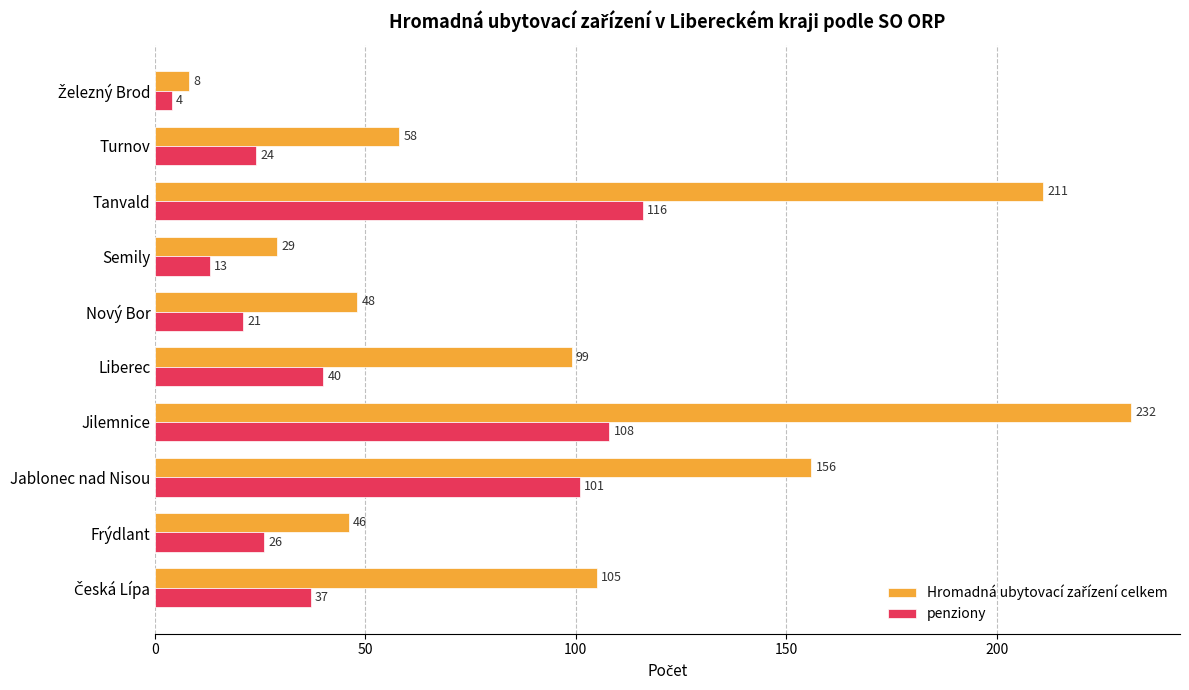

At which label is penziony closest to 60?

Liberec